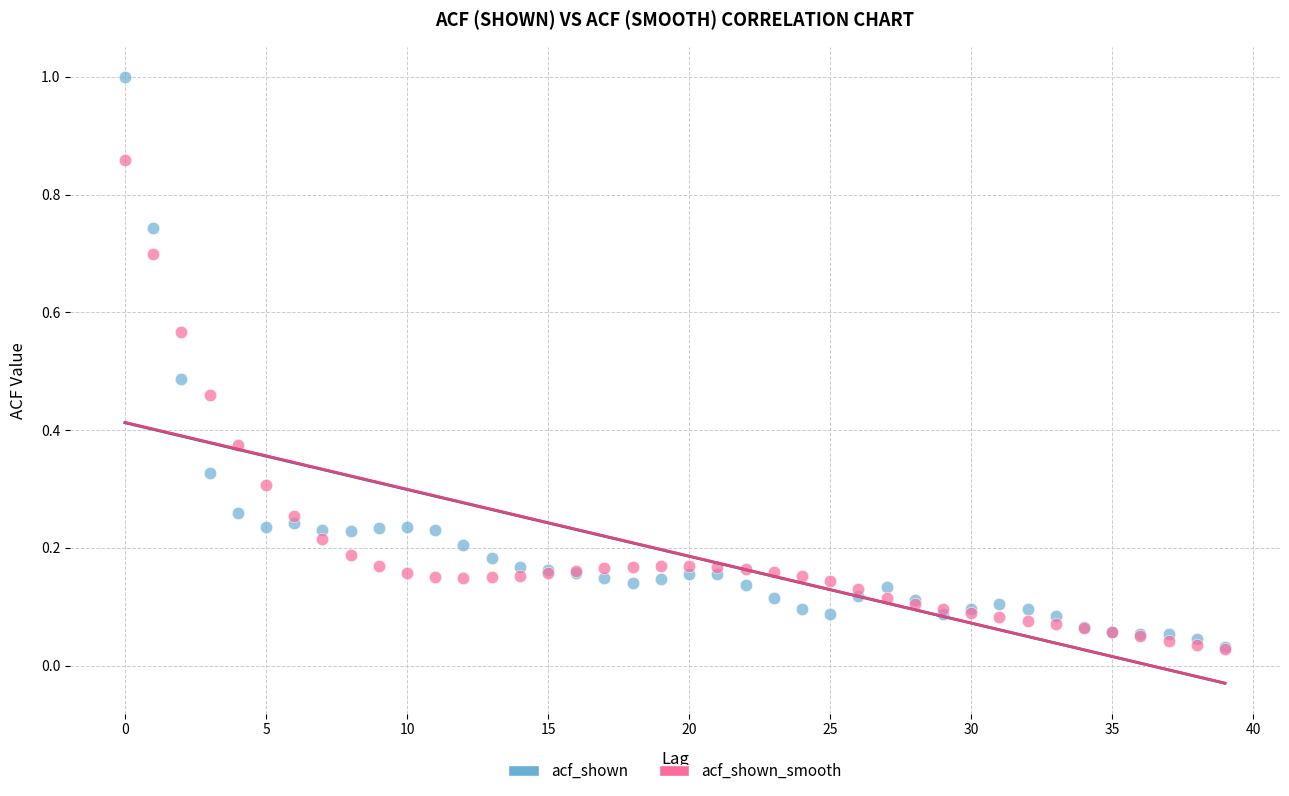

Which series contains the highest Y value?

acf_shown